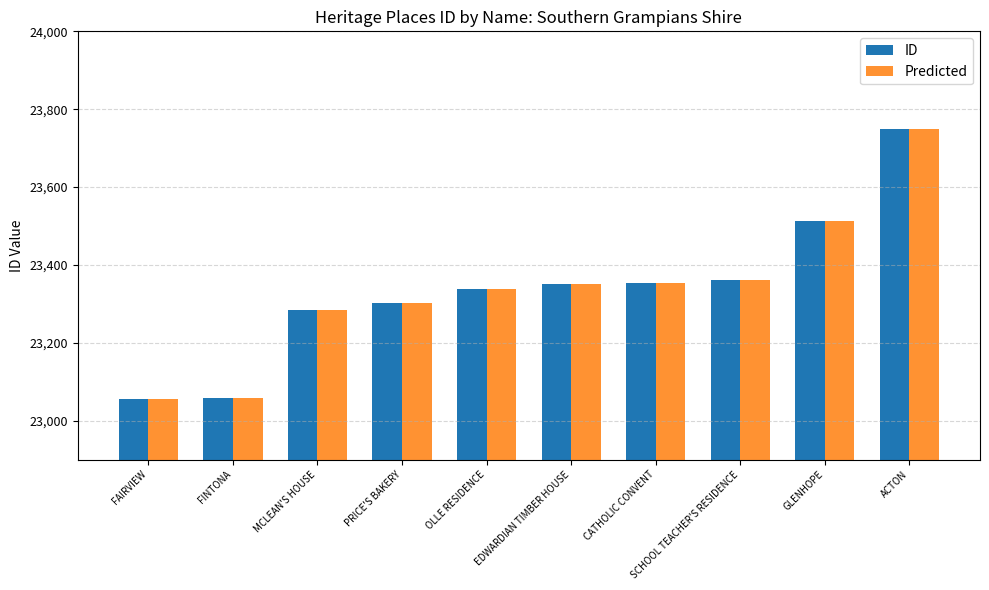

At which label is Predicted closest to 23403?

SCHOOL TEACHER'S RESIDENCE